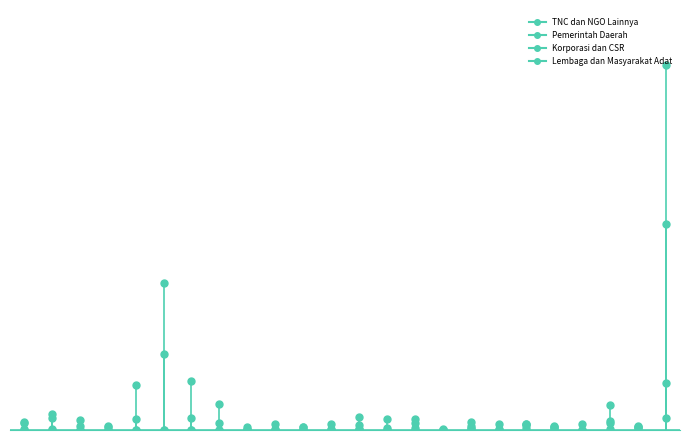

What are all the series names shown in the legend?

TNC dan NGO Lainnya, Pemerintah Daerah, Korporasi dan CSR, Lembaga dan Masyarakat Adat